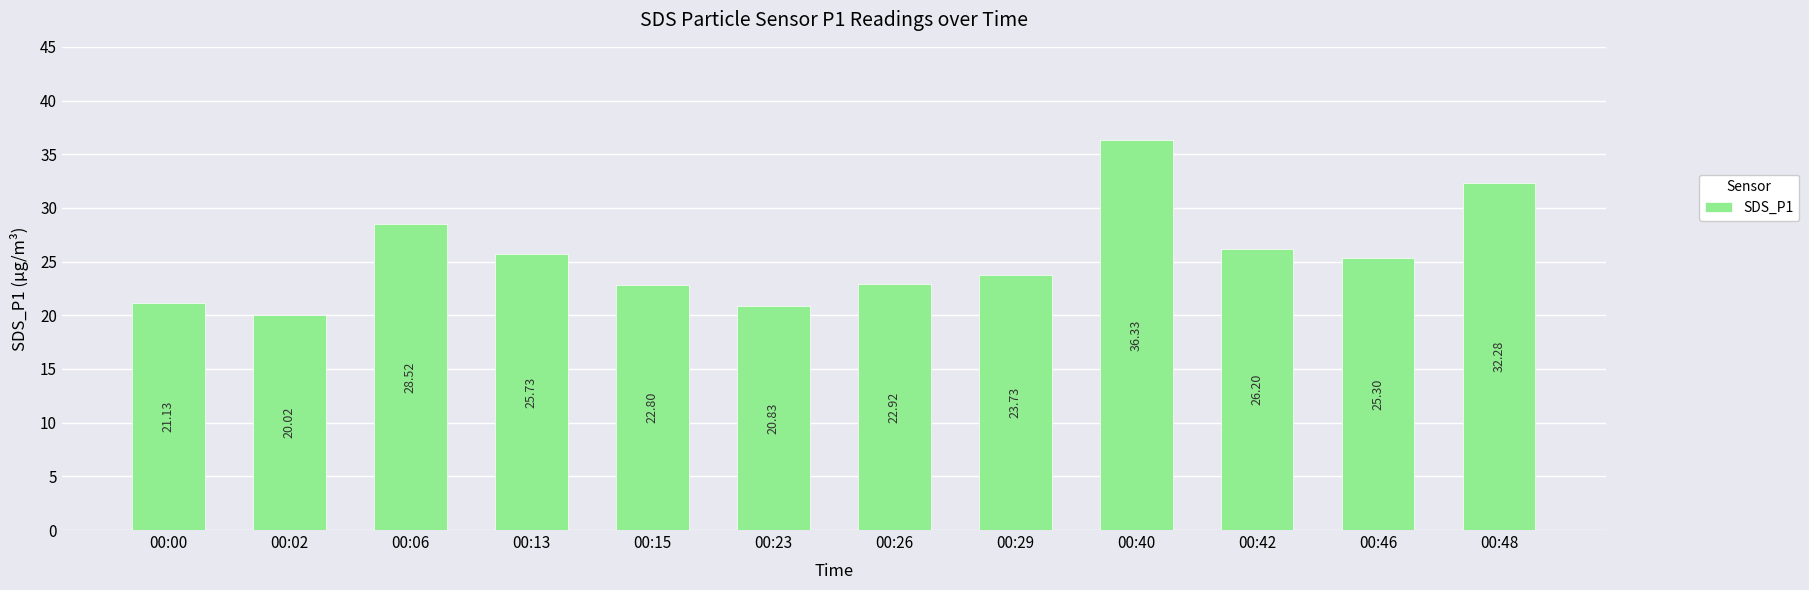

How many values exceed 25?

6